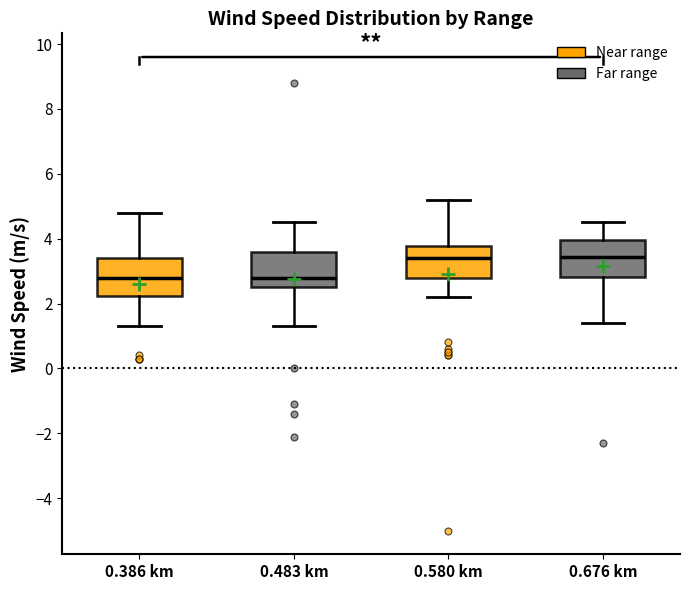

Reading left to right, read every box against the y-axis: the position of its median line, the range the box covers, and the ends of its whiskers. The values are not printed on the chart, so give them approximately, as read against the axis.

0.386 km: median 2.8, box 2.2 to 3.4, whiskers 1.4 to 4.8
0.483 km: median 2.8, box 2.6 to 3.6, whiskers 1.4 to 4.6
0.580 km: median 3.4, box 2.8 to 3.8, whiskers 2.2 to 5.2
0.676 km: median 3.4, box 2.8 to 4.0, whiskers 1.4 to 4.6